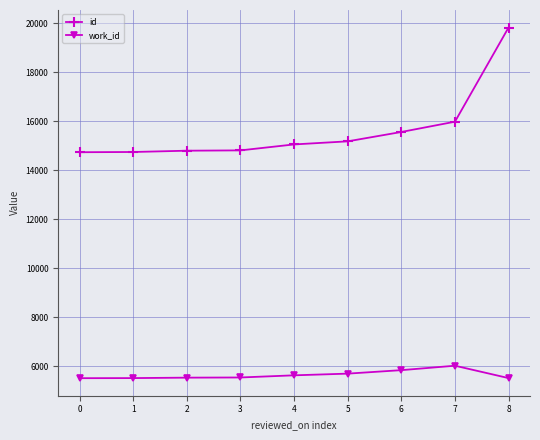

True or false: id and work_id intersect in this chart.

False